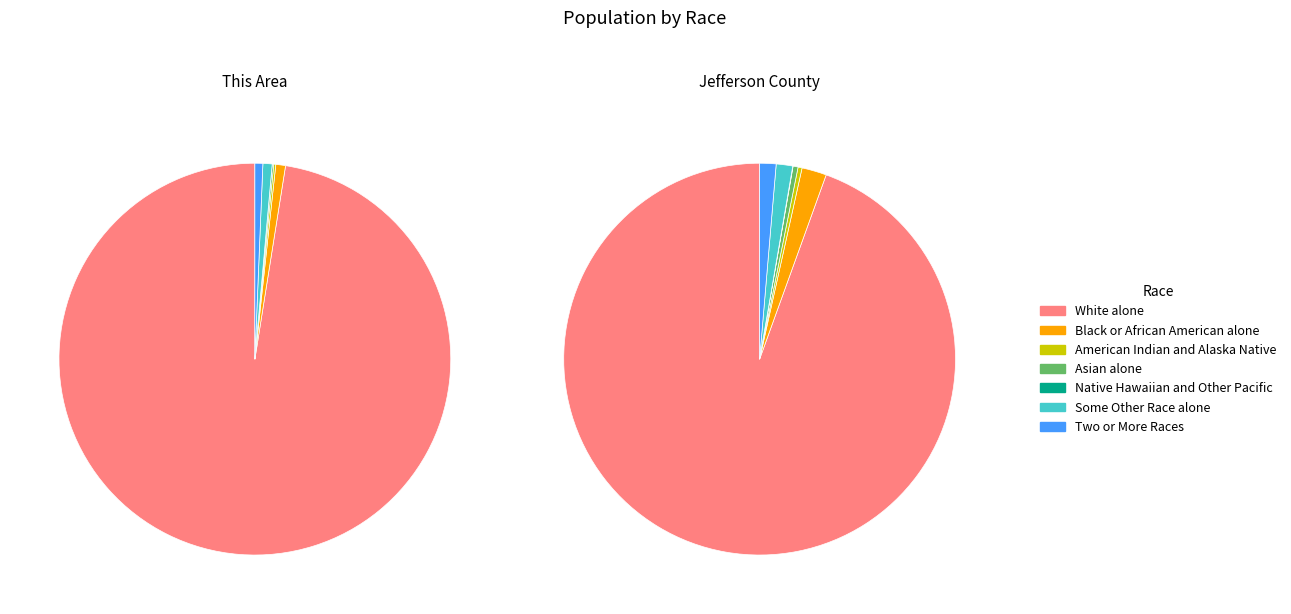

Is the sum of White alone and Black or African American alone greater than half?

Yes